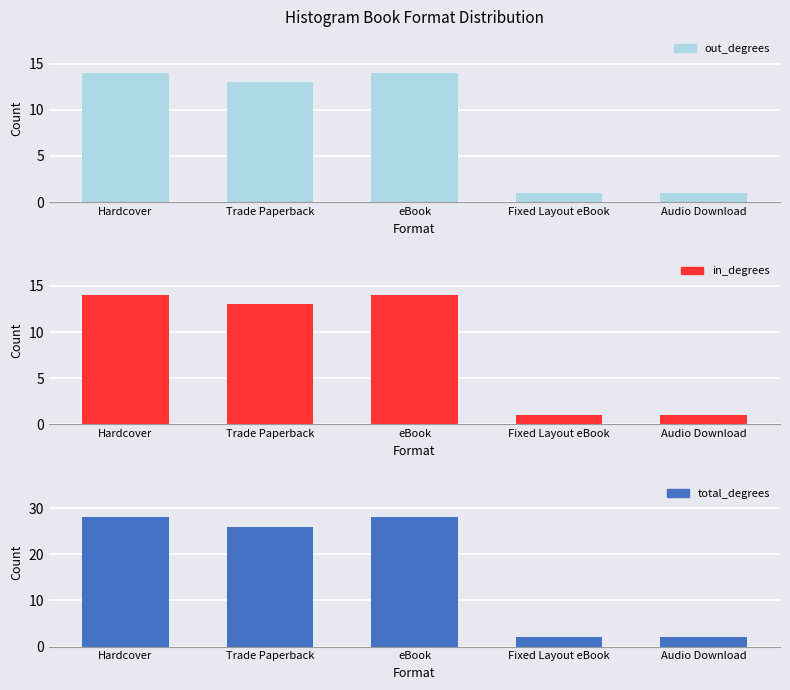

At which label is out_degrees closest to 7?

Trade Paperback